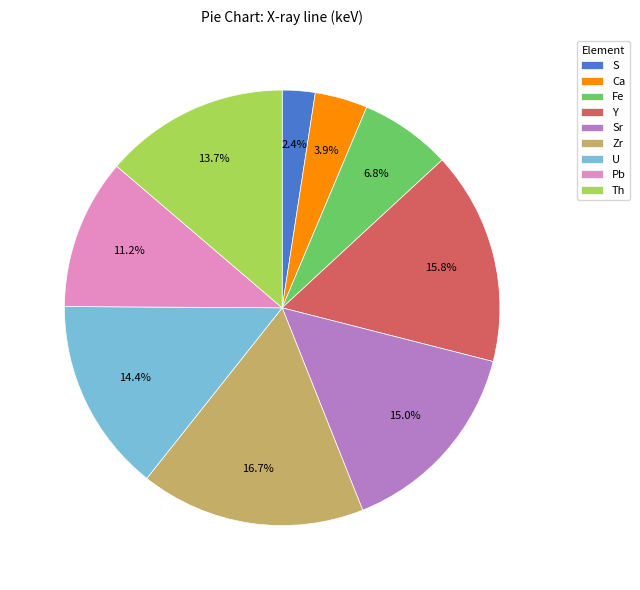

To the nearest percent, what percentage of the pie is Th?

14%